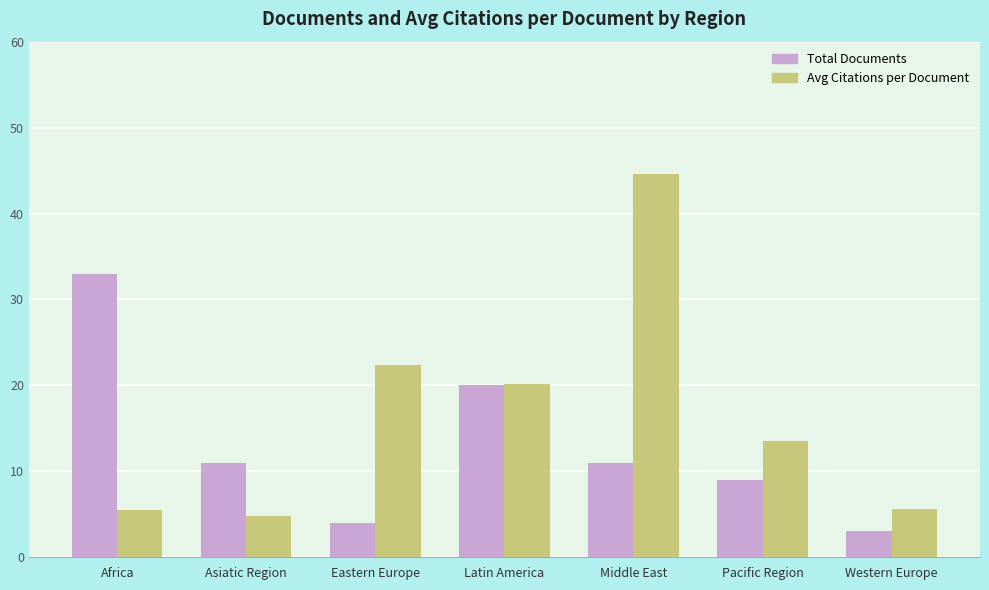

Is it true that Total Documents equals 3.0 at Western Europe?

True